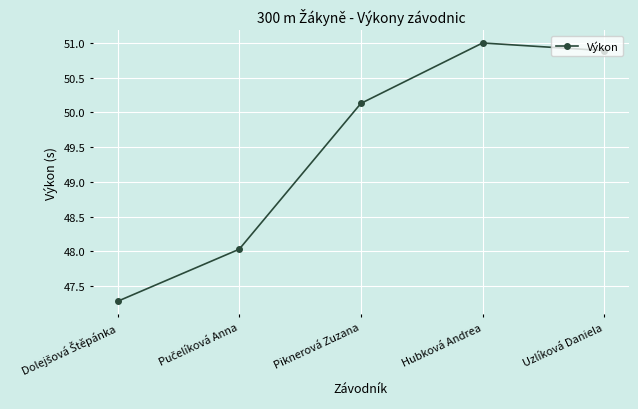

Where is the first local maximum?

Hubková Andrea